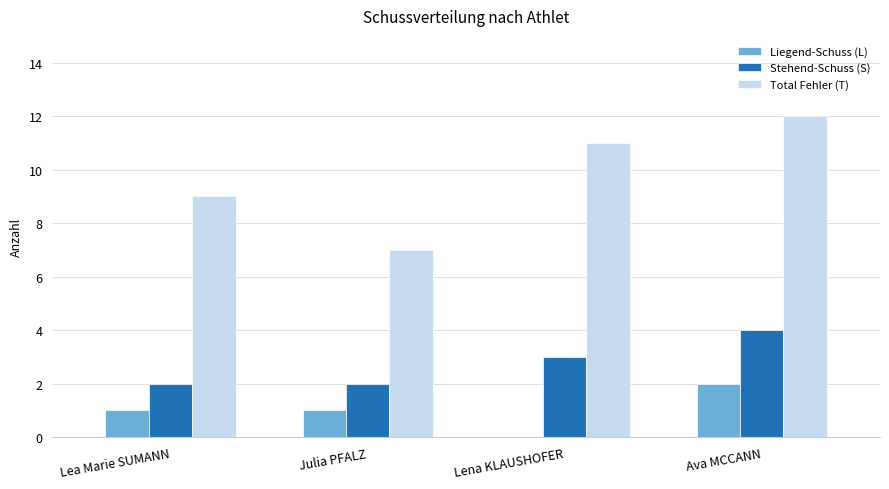

At which category is the sum across all series the highest?

Ava MCCANN